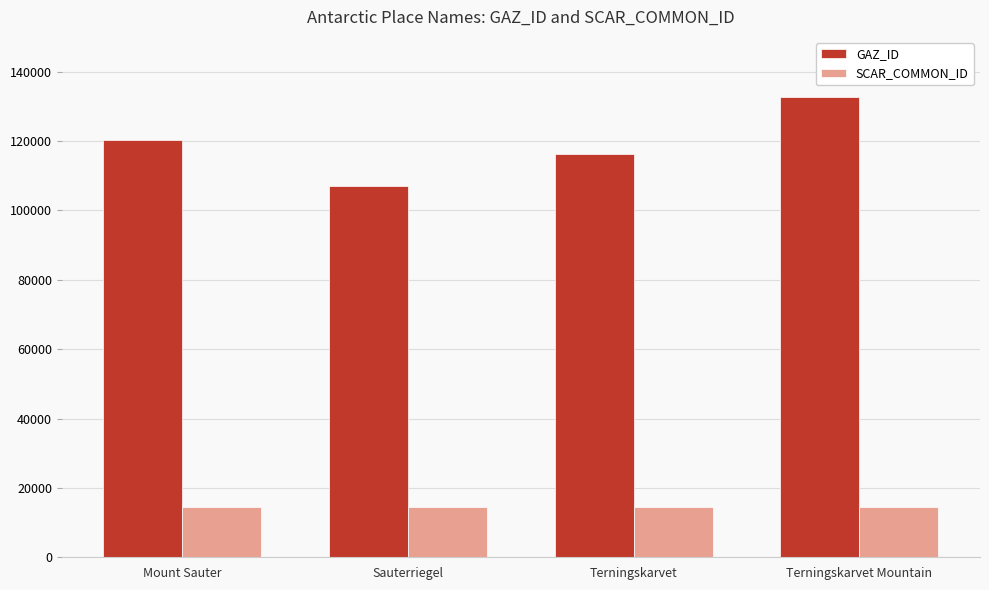

Is the value of GAZ_ID at Terningskarvet greater than the value of SCAR_COMMON_ID at Terningskarvet?

Yes